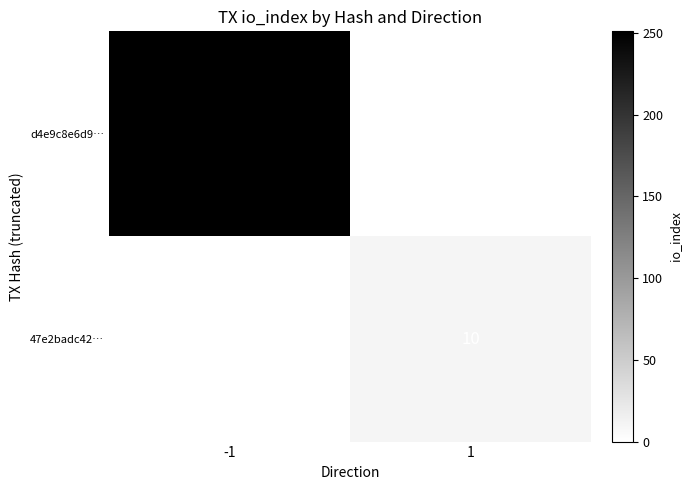

The d4e9c8e6d9… series shows 376 at -1. True or false?

False